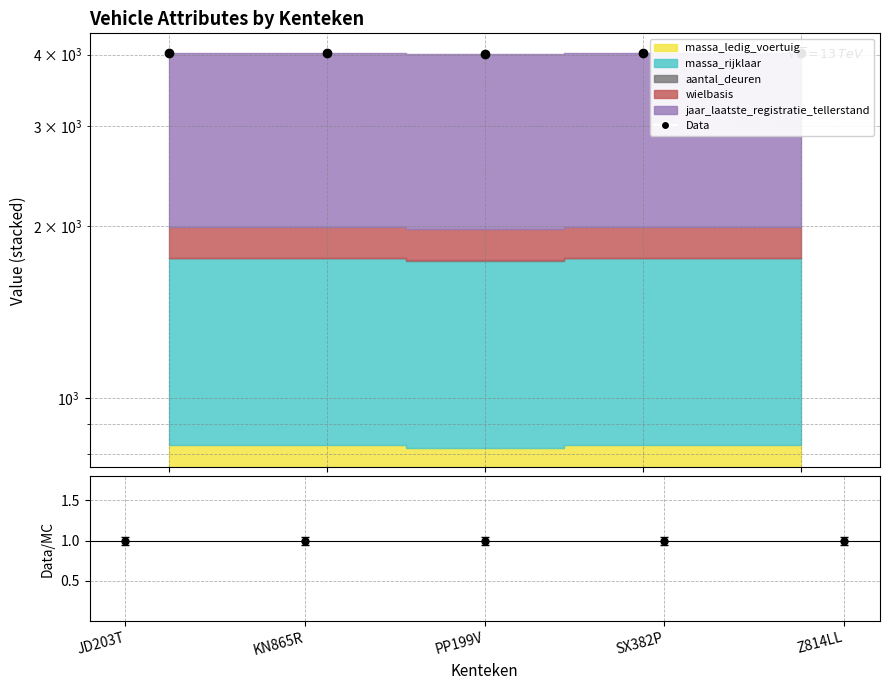

The Data series shows 5480 at Z814LL. True or false?

False